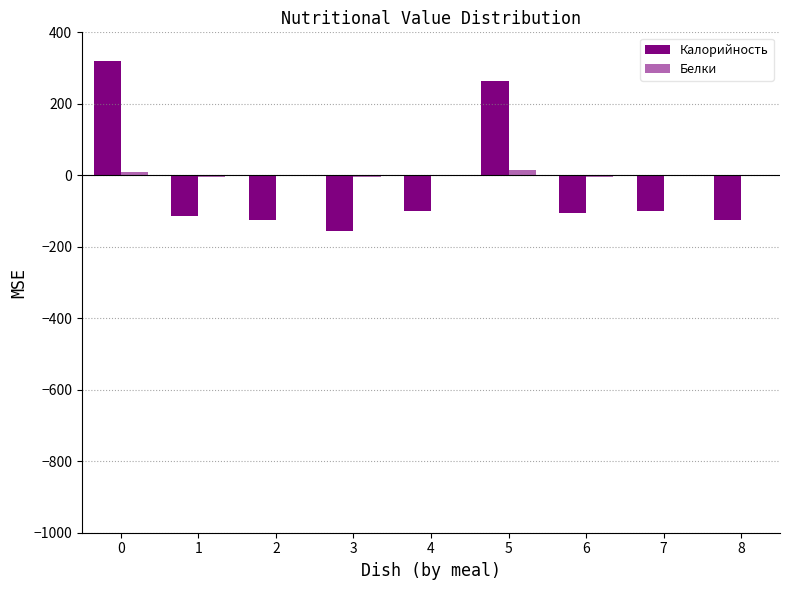

What is the spread (max minus min) of values at 6?

101.0